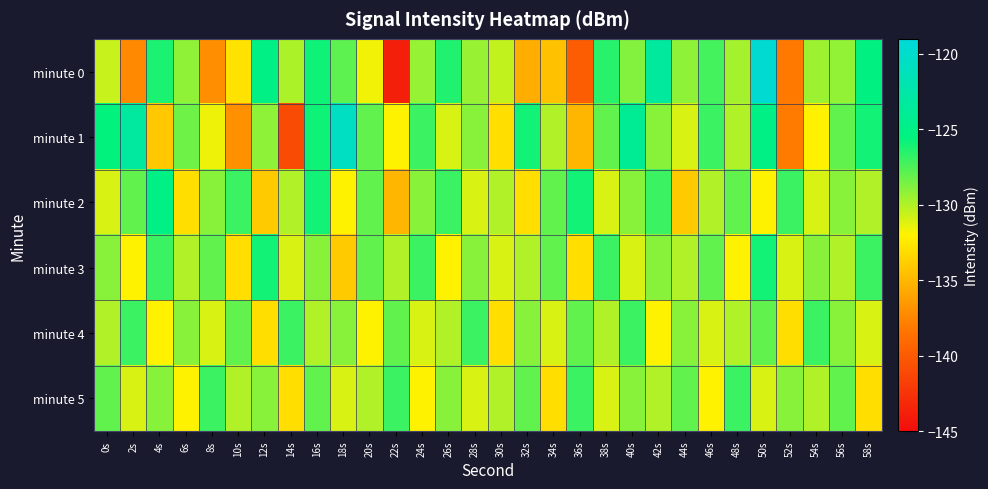

At 46s, list the series in order from largest to smallest.

minute 1, minute 0, minute 3, minute 2, minute 4, minute 5